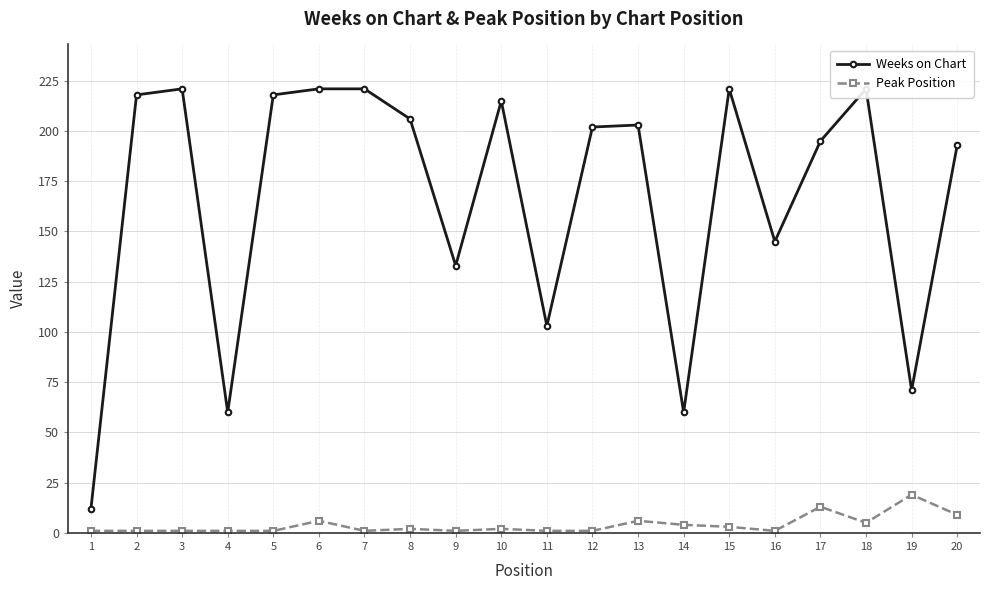

What is the difference between the Peak Position values at 6 and 11?

5